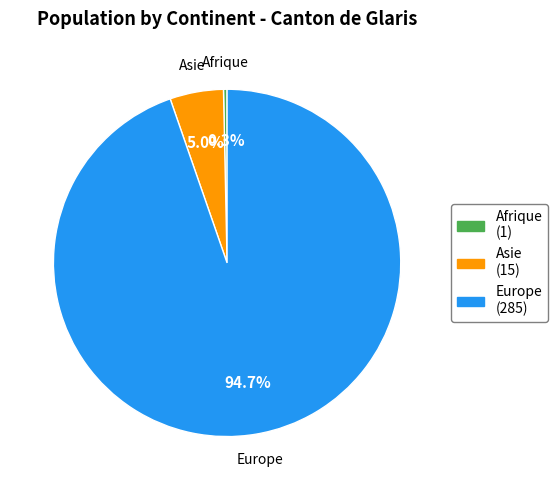

Is the sum of Europe (285) and Afrique (1) greater than half?

Yes